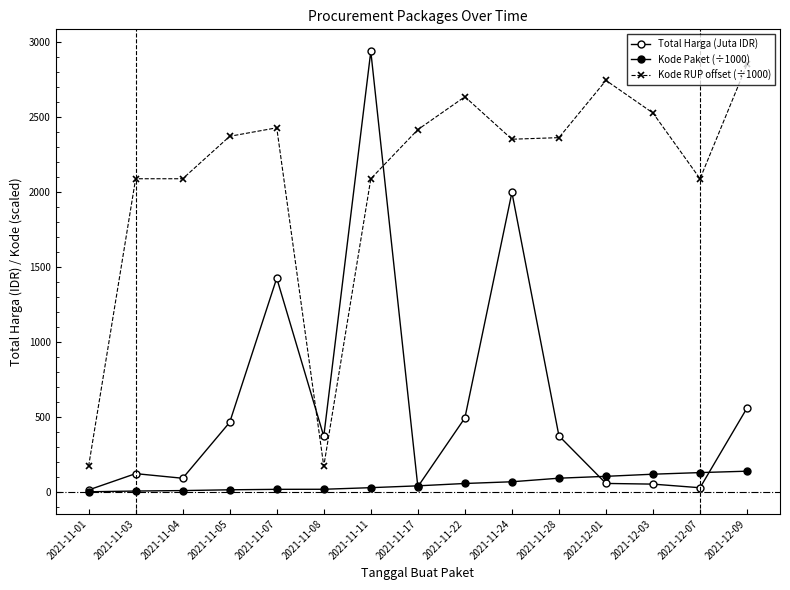

At which label is Total Harga (Juta IDR) closest to 1475?

2021-11-07